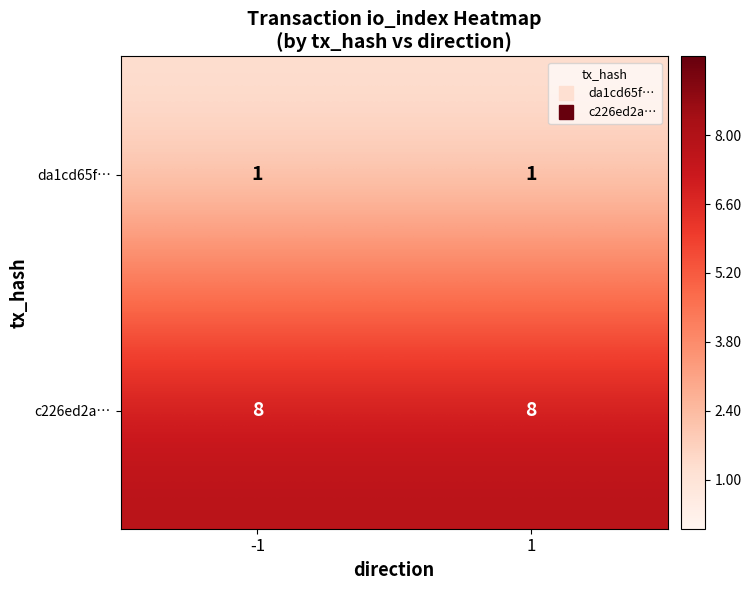

Reading left to right, what are all the values shown in this chart?

da1cd65f…: -1=1	1=1
c226ed2a…: -1=8	1=8